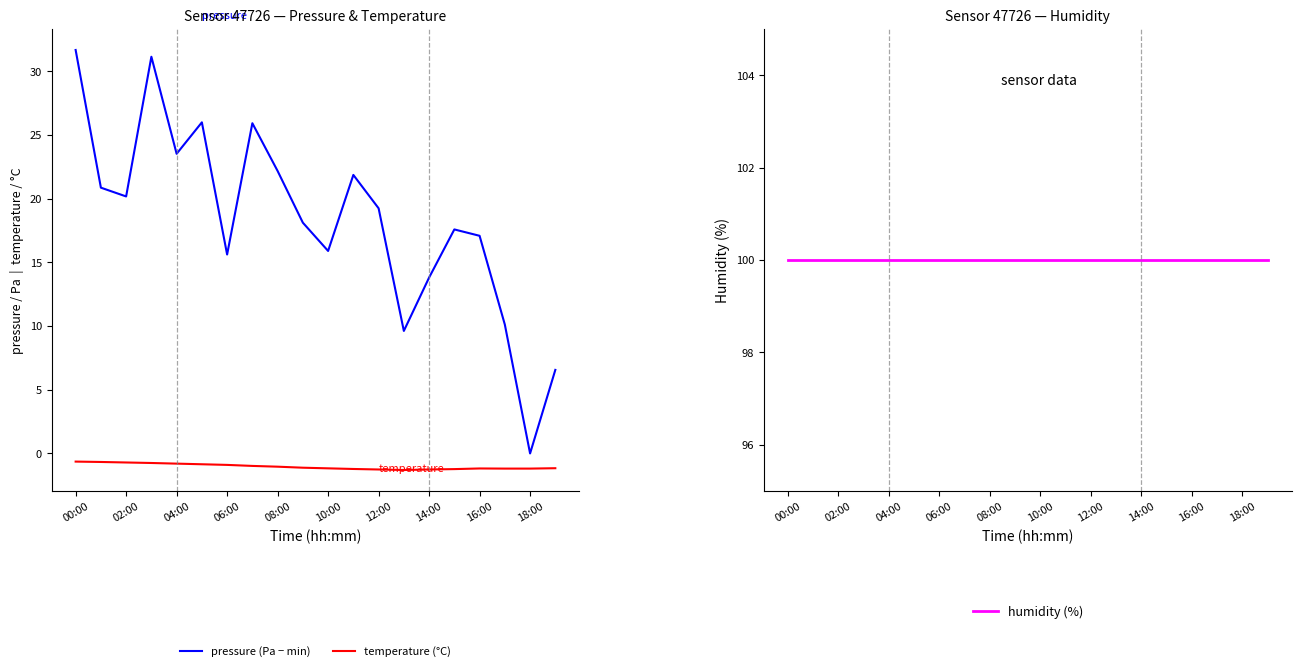

At which category does temperature (°C) reach its first local valley?

13